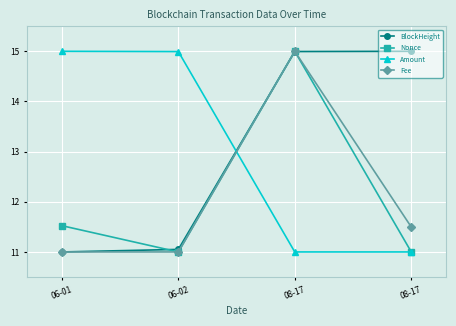

How many lines are shown in the chart?

4